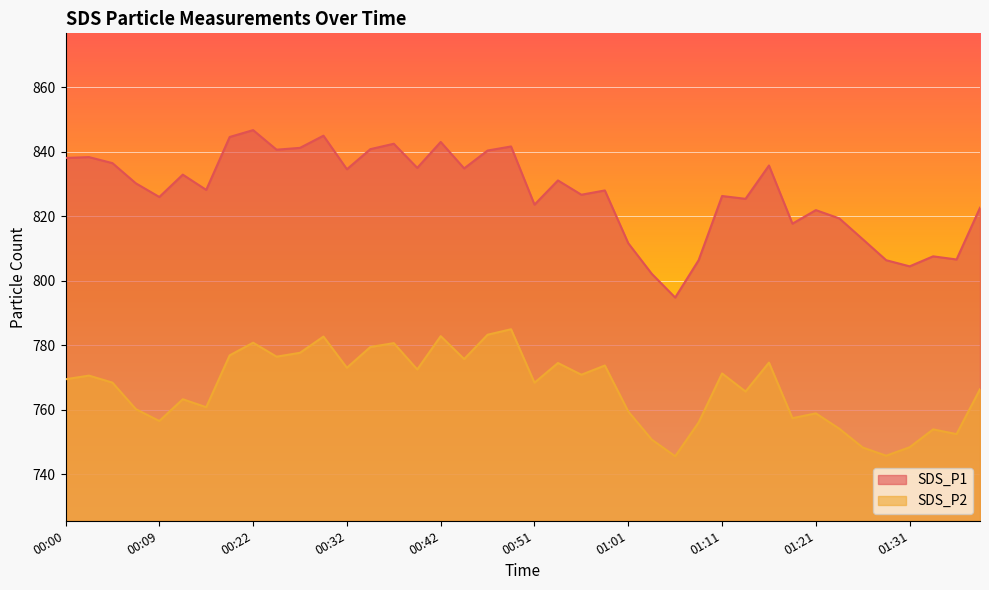

Reading left to right, list all the values displayed in this chart.

SDS_P1: 838.1	838.3	836.5	830.2	826.0	832.9	828.2	844.6	846.7	840.6	841.2	845.0	834.6	840.8	842.5	835.0	843.0	834.8	840.4	841.6	823.6	831.1	826.7	828.0	811.6	802.2	794.8	806.4	826.3	825.4	835.7	817.7	821.9	819.3	812.9	806.4	804.5	807.6	806.6	822.6
SDS_P2: 769.5	770.6	768.4	760.2	756.5	763.3	760.8	776.9	780.8	776.5	777.7	782.7	773.0	779.5	780.7	772.5	782.8	775.7	783.3	785.0	768.4	774.5	770.9	773.7	759.5	750.8	745.6	756.1	771.3	765.7	774.6	757.4	758.9	754.1	748.3	745.8	748.4	753.9	752.5	766.4